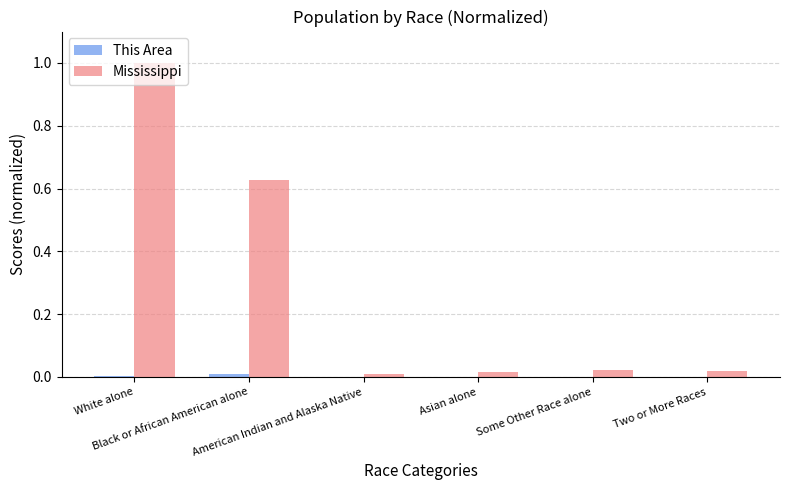

Is it true that Mississippi equals 0.0 at American Indian and Alaska Native?

True